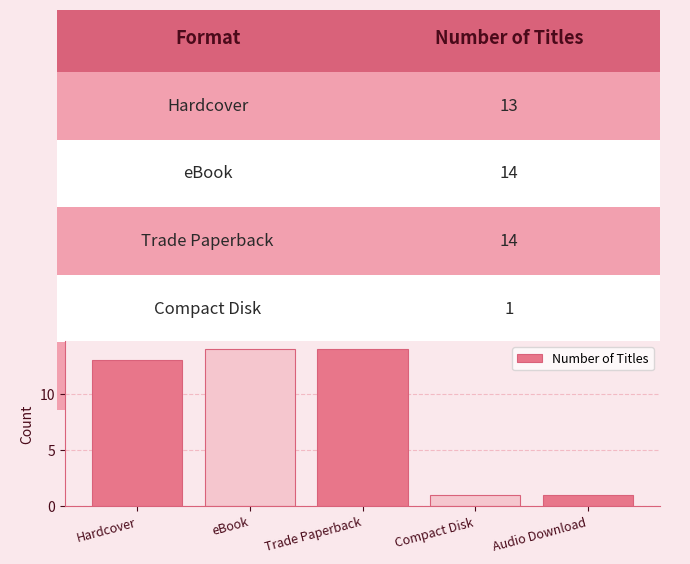

What is the greatest value displayed?

14